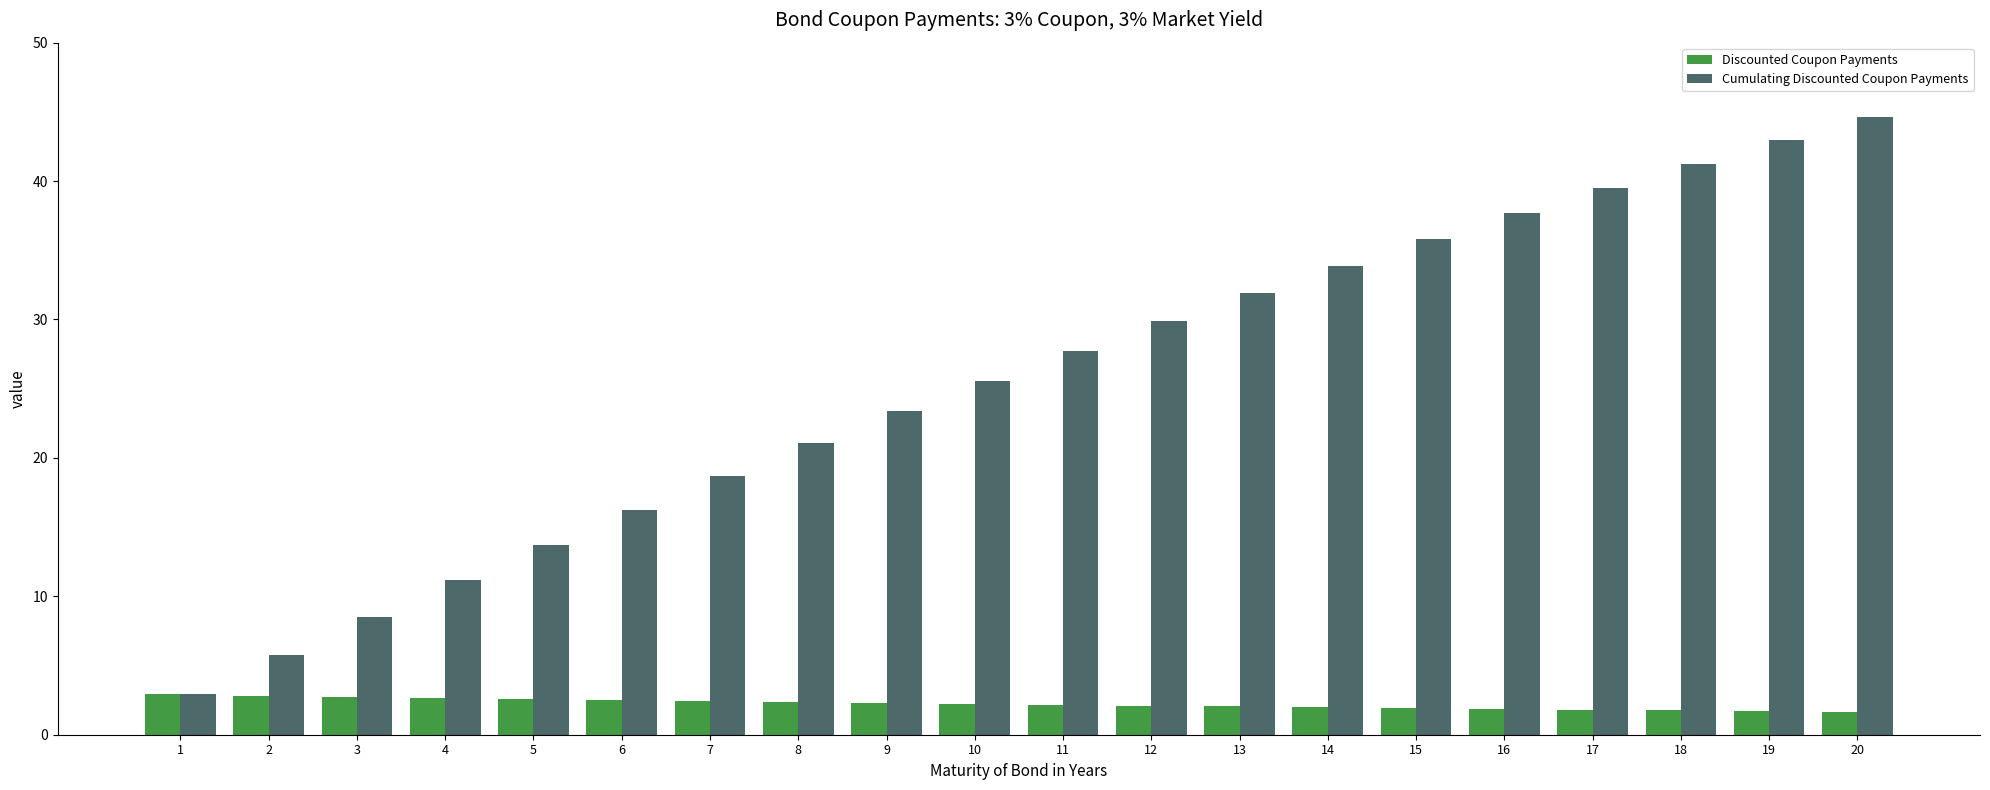

The value of Cumulating Discounted Coupon Payments at 6 is 24.2. True or false?

False